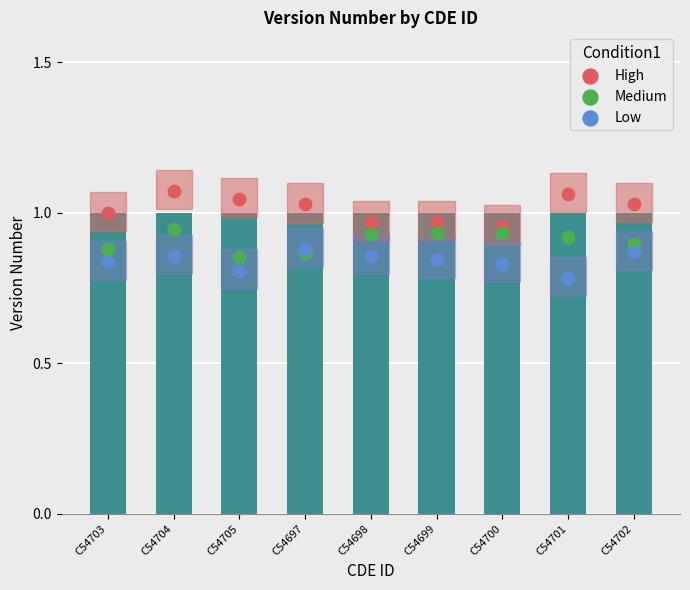

What are all the series names shown in the legend?

High, Medium, Low